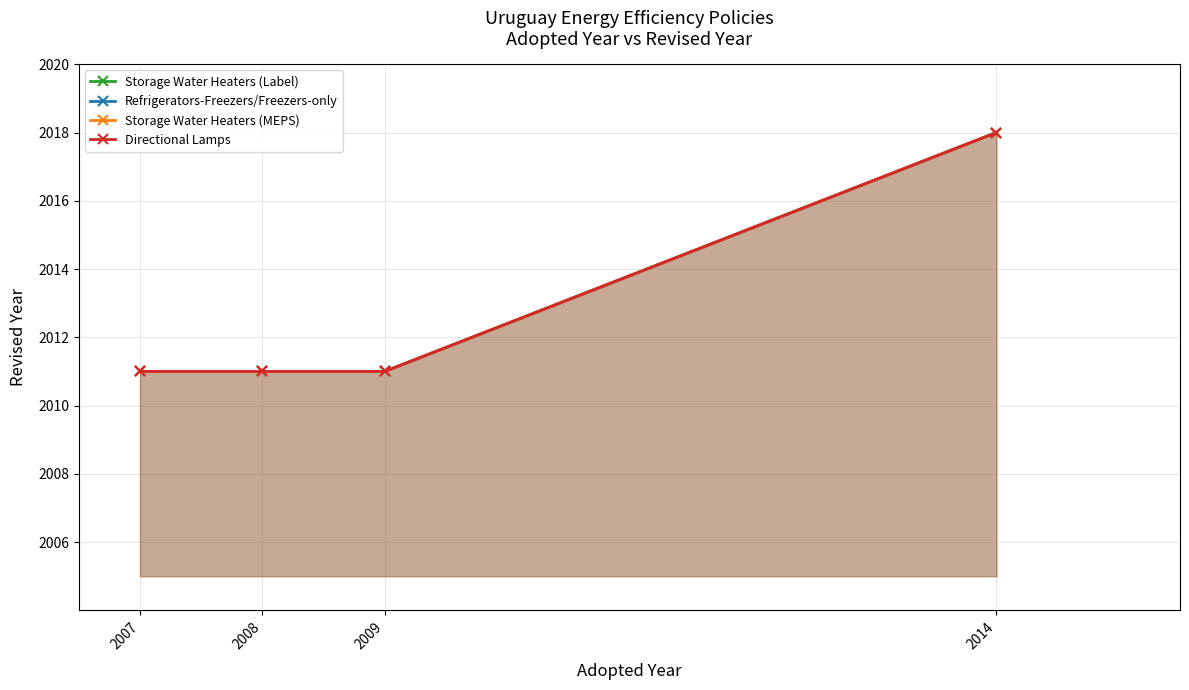

How many data points in Refrigerators-Freezers/Freezers-only are above 2011?

1